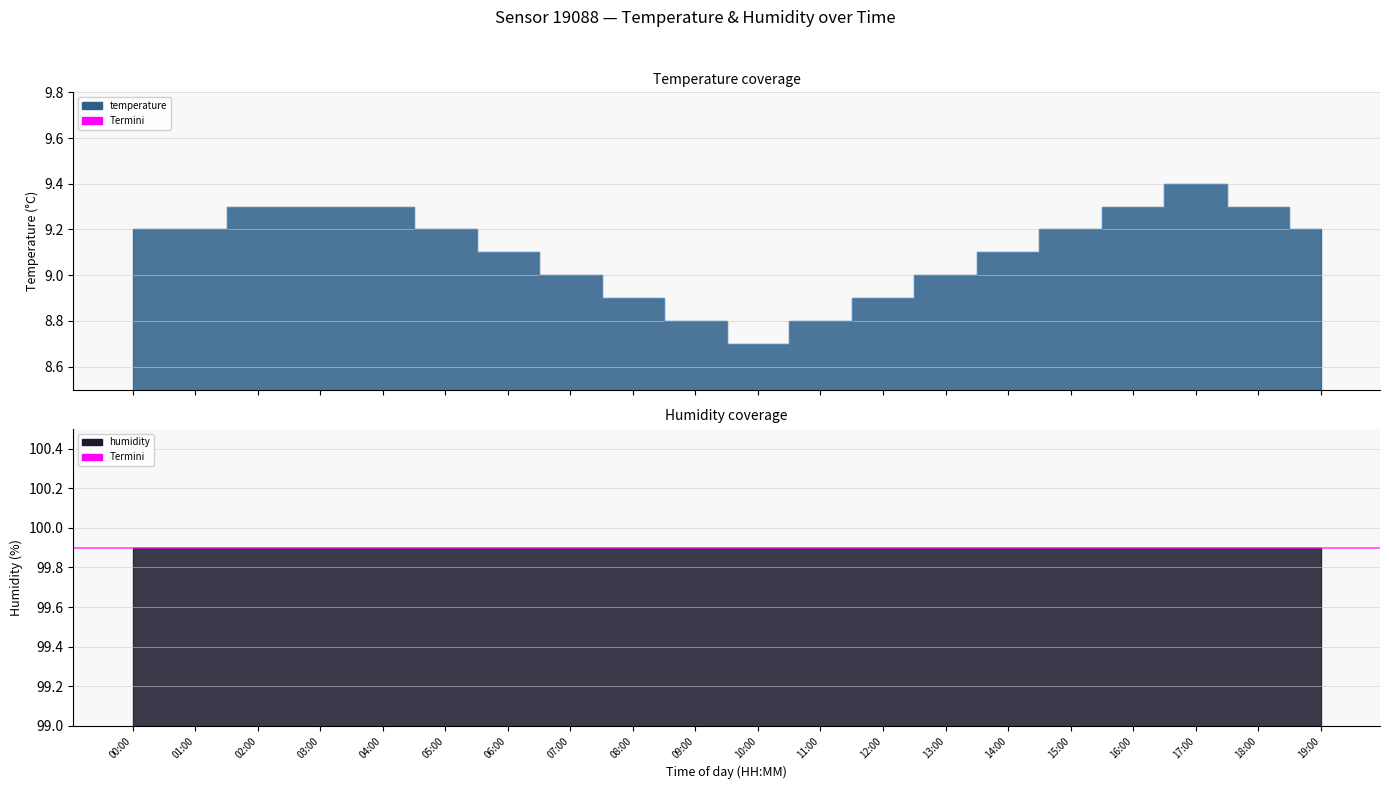

Where is the first local minimum?

10:00